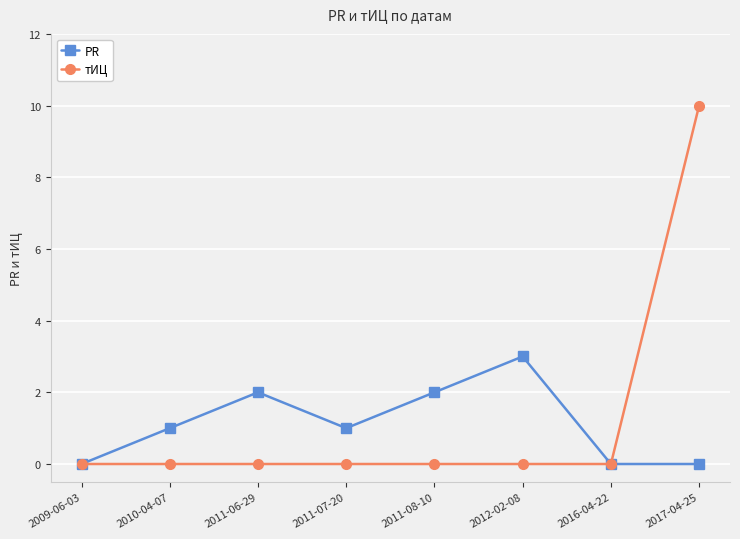

True or false: тИЦ has a value of -7 at 2011-07-20.

False